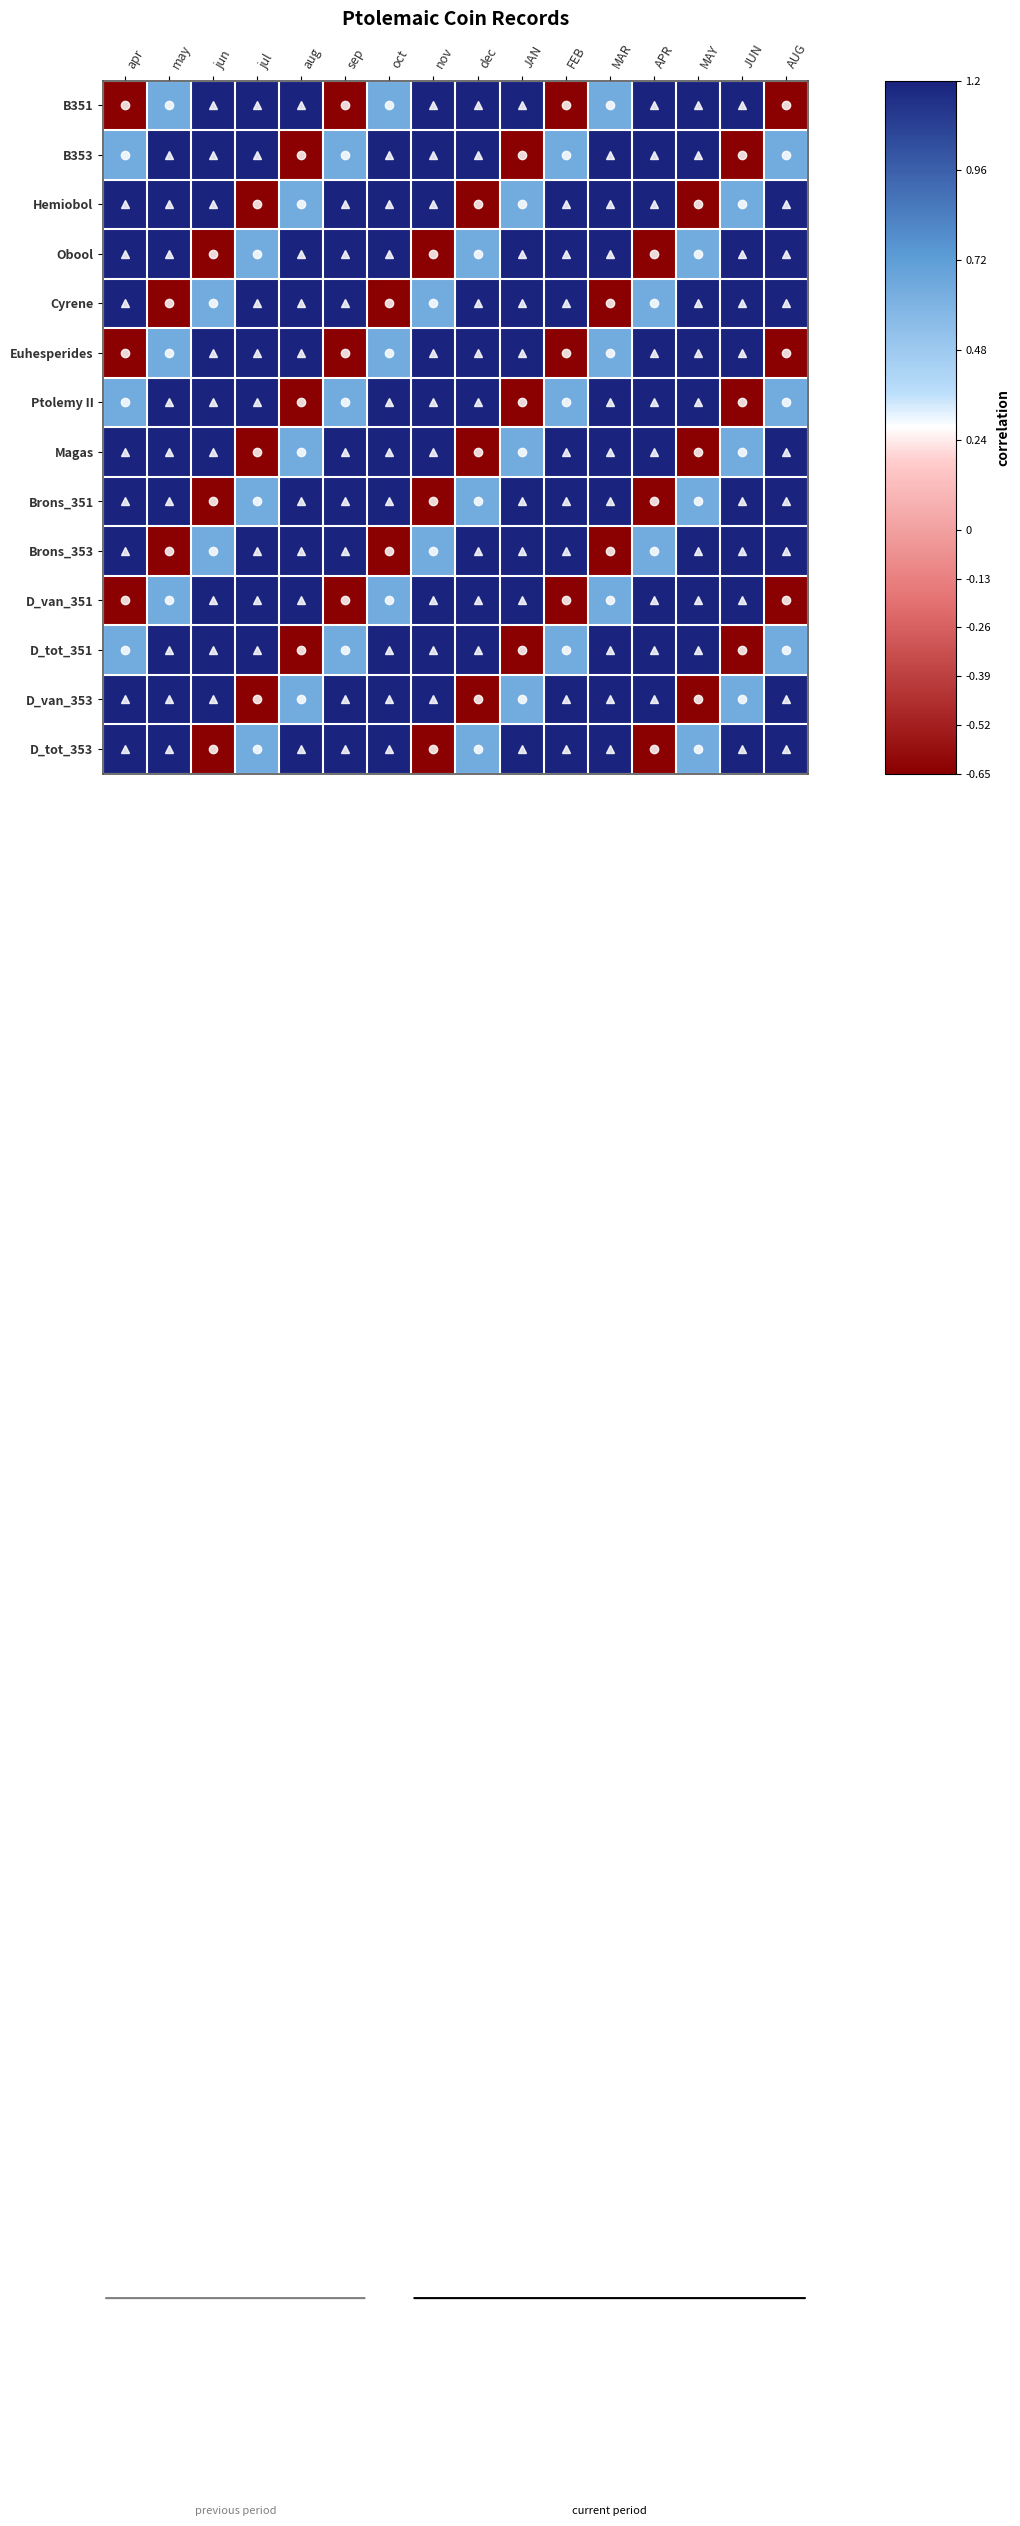

Reading left to right, list all the values displayed in this chart.

B351: apr=-0.7	may=0.7	jun=1.2	jul=1.2	aug=1.2	sep=-0.7	oct=0.7	nov=1.2	dec=1.2	JAN=1.2	FEB=-0.7	MAR=0.7	APR=1.2	MAY=1.2	JUN=1.2	AUG=-0.7
B353: apr=0.7	may=1.2	jun=1.2	jul=1.2	aug=-0.7	sep=0.7	oct=1.2	nov=1.2	dec=1.2	JAN=-0.7	FEB=0.7	MAR=1.2	APR=1.2	MAY=1.2	JUN=-0.7	AUG=0.7
Hemiobol: apr=1.2	may=1.2	jun=1.2	jul=-0.7	aug=0.7	sep=1.2	oct=1.2	nov=1.2	dec=-0.7	JAN=0.7	FEB=1.2	MAR=1.2	APR=1.2	MAY=-0.7	JUN=0.7	AUG=1.2
Obool: apr=1.2	may=1.2	jun=-0.7	jul=0.7	aug=1.2	sep=1.2	oct=1.2	nov=-0.7	dec=0.7	JAN=1.2	FEB=1.2	MAR=1.2	APR=-0.7	MAY=0.7	JUN=1.2	AUG=1.2
Cyrene: apr=1.2	may=-0.7	jun=0.7	jul=1.2	aug=1.2	sep=1.2	oct=-0.7	nov=0.7	dec=1.2	JAN=1.2	FEB=1.2	MAR=-0.7	APR=0.7	MAY=1.2	JUN=1.2	AUG=1.2
Euhesperides: apr=-0.7	may=0.7	jun=1.2	jul=1.2	aug=1.2	sep=-0.7	oct=0.7	nov=1.2	dec=1.2	JAN=1.2	FEB=-0.7	MAR=0.7	APR=1.2	MAY=1.2	JUN=1.2	AUG=-0.7
Ptolemy II: apr=0.7	may=1.2	jun=1.2	jul=1.2	aug=-0.7	sep=0.7	oct=1.2	nov=1.2	dec=1.2	JAN=-0.7	FEB=0.7	MAR=1.2	APR=1.2	MAY=1.2	JUN=-0.7	AUG=0.7
Magas: apr=1.2	may=1.2	jun=1.2	jul=-0.7	aug=0.7	sep=1.2	oct=1.2	nov=1.2	dec=-0.7	JAN=0.7	FEB=1.2	MAR=1.2	APR=1.2	MAY=-0.7	JUN=0.7	AUG=1.2
Brons_351: apr=1.2	may=1.2	jun=-0.7	jul=0.7	aug=1.2	sep=1.2	oct=1.2	nov=-0.7	dec=0.7	JAN=1.2	FEB=1.2	MAR=1.2	APR=-0.7	MAY=0.7	JUN=1.2	AUG=1.2
Brons_353: apr=1.2	may=-0.7	jun=0.7	jul=1.2	aug=1.2	sep=1.2	oct=-0.7	nov=0.7	dec=1.2	JAN=1.2	FEB=1.2	MAR=-0.7	APR=0.7	MAY=1.2	JUN=1.2	AUG=1.2
D_van_351: apr=-0.7	may=0.7	jun=1.2	jul=1.2	aug=1.2	sep=-0.7	oct=0.7	nov=1.2	dec=1.2	JAN=1.2	FEB=-0.7	MAR=0.7	APR=1.2	MAY=1.2	JUN=1.2	AUG=-0.7
D_tot_351: apr=0.7	may=1.2	jun=1.2	jul=1.2	aug=-0.7	sep=0.7	oct=1.2	nov=1.2	dec=1.2	JAN=-0.7	FEB=0.7	MAR=1.2	APR=1.2	MAY=1.2	JUN=-0.7	AUG=0.7
D_van_353: apr=1.2	may=1.2	jun=1.2	jul=-0.7	aug=0.7	sep=1.2	oct=1.2	nov=1.2	dec=-0.7	JAN=0.7	FEB=1.2	MAR=1.2	APR=1.2	MAY=-0.7	JUN=0.7	AUG=1.2
D_tot_353: apr=1.2	may=1.2	jun=-0.7	jul=0.7	aug=1.2	sep=1.2	oct=1.2	nov=-0.7	dec=0.7	JAN=1.2	FEB=1.2	MAR=1.2	APR=-0.7	MAY=0.7	JUN=1.2	AUG=1.2